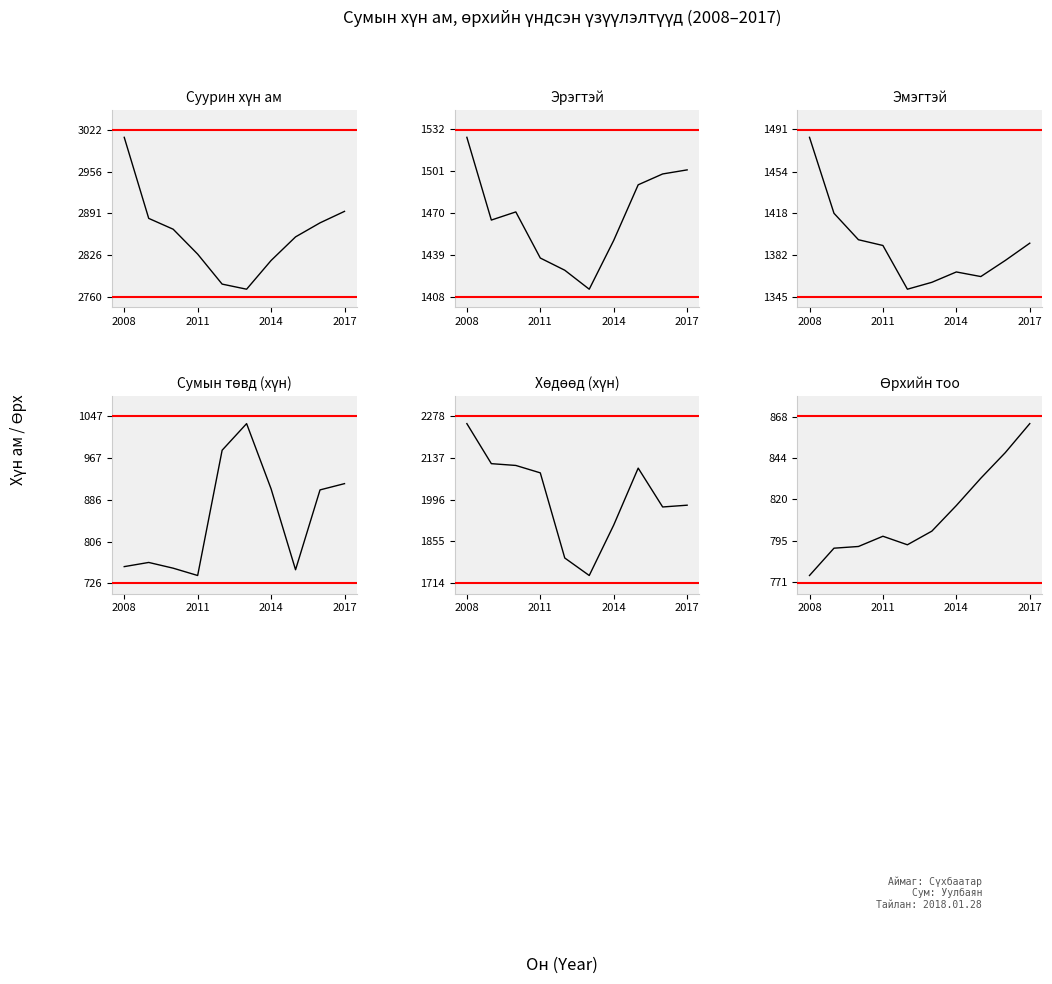

The Сумын төвд (хүн) series shows 1256 at 7. True or false?

False